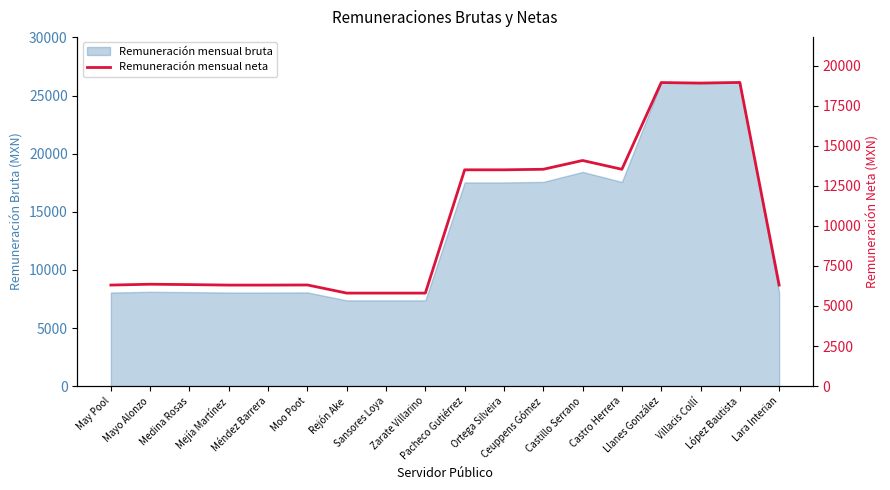

Which has a higher value, Pacheco Gutiérrez or Mejía Martínez?

Pacheco Gutiérrez